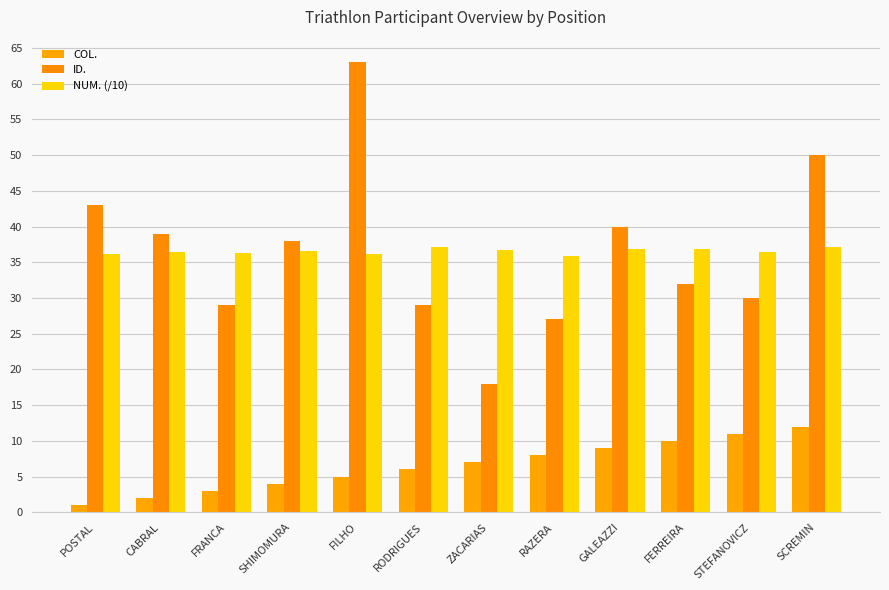

Is it true that ID. equals 50.0 at SCREMIN?

True